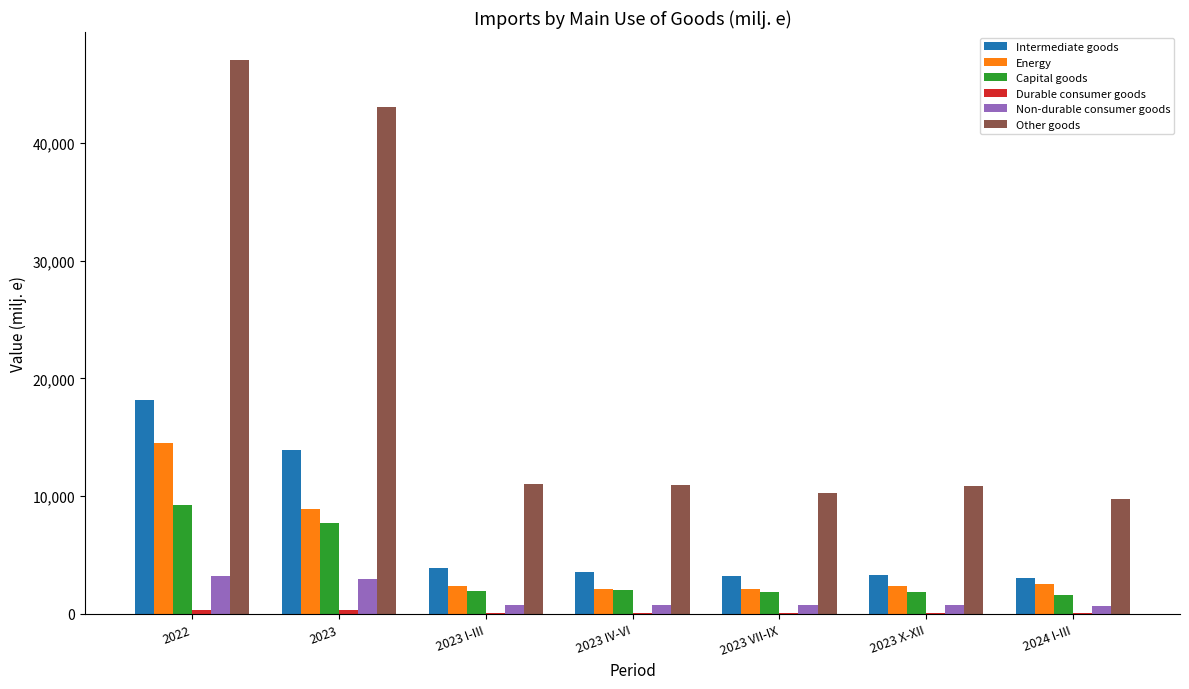

Which series changed the most between 2022 and 2023 I-III?

Other goods